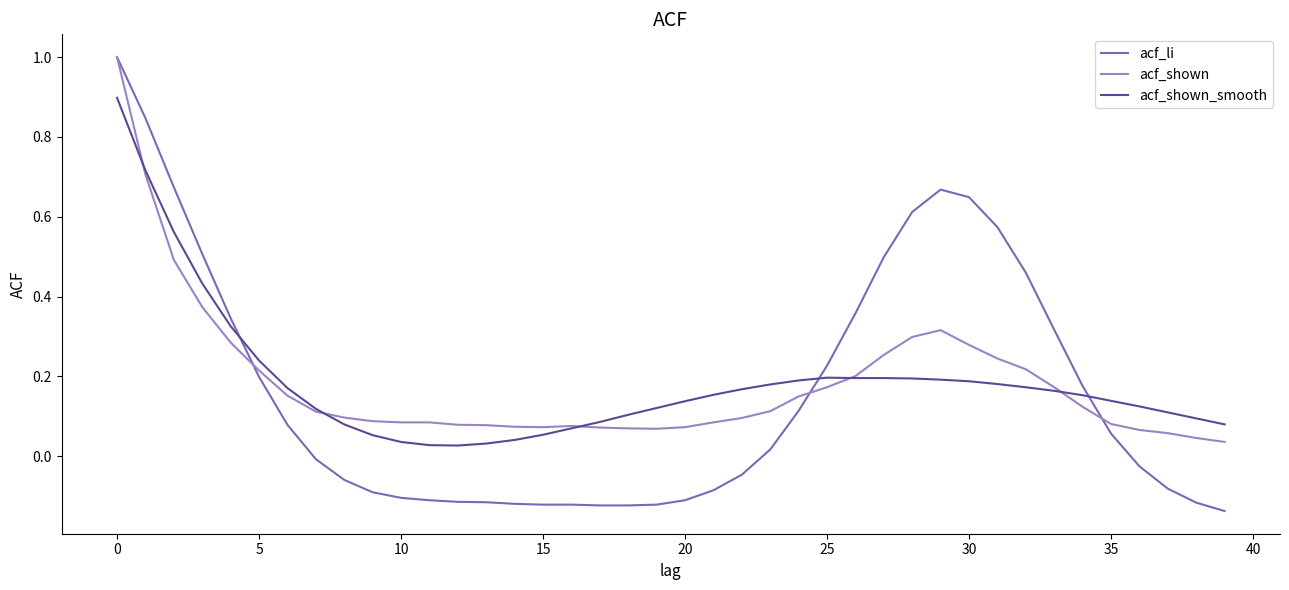

Which series has the widest spread of values?

acf_li